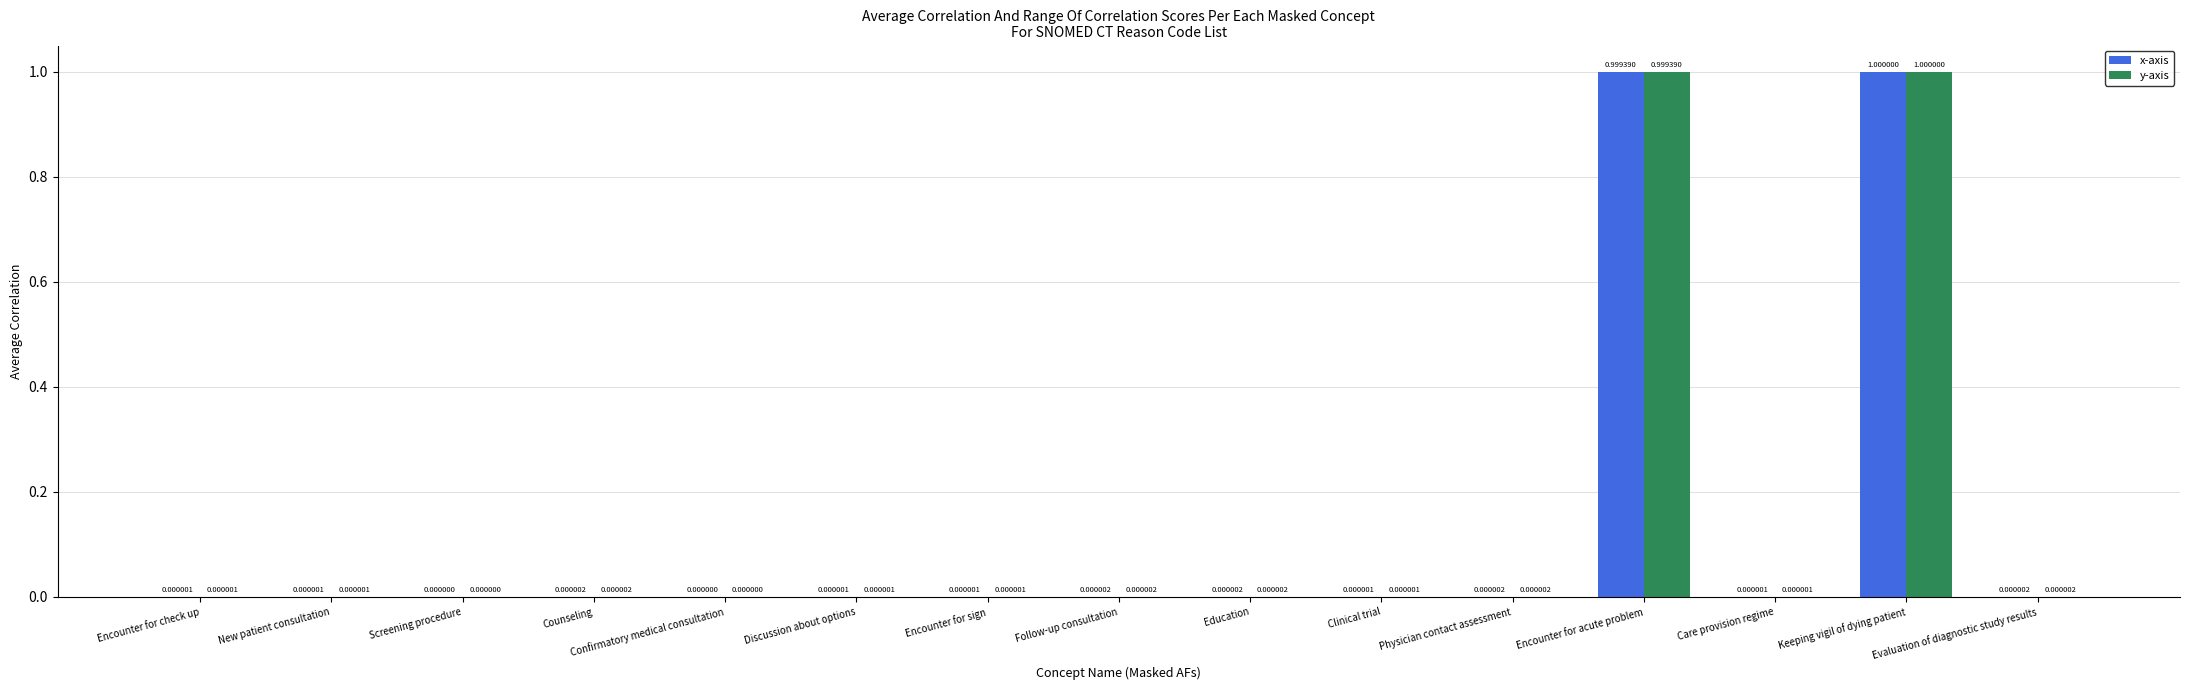

What is the highest value of the y-axis series?

1.0